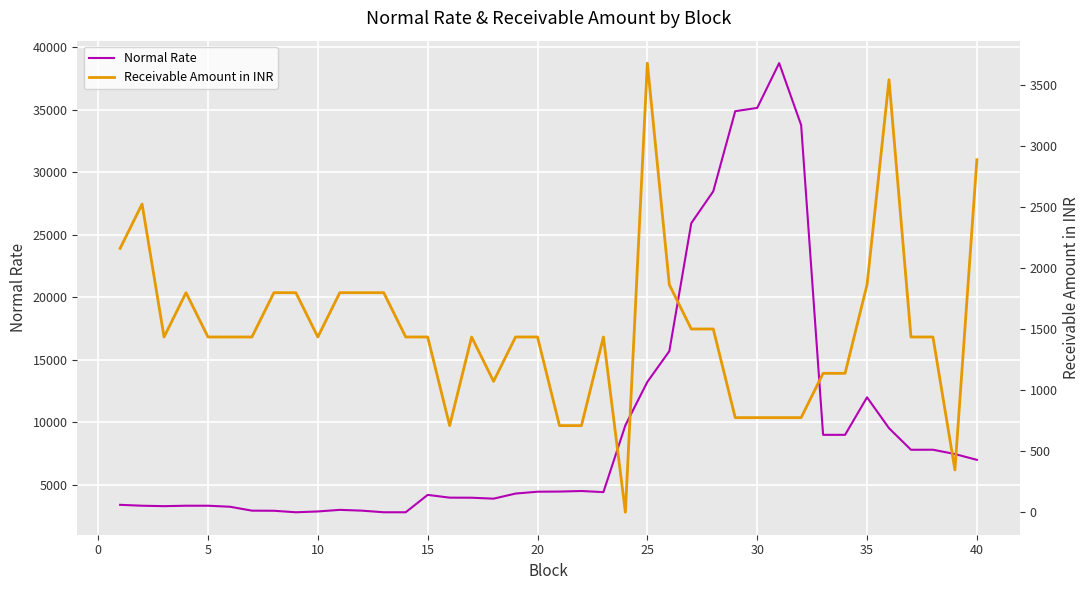

List the series in order of their overall mean, highest first.

Normal Rate, Receivable Amount in INR